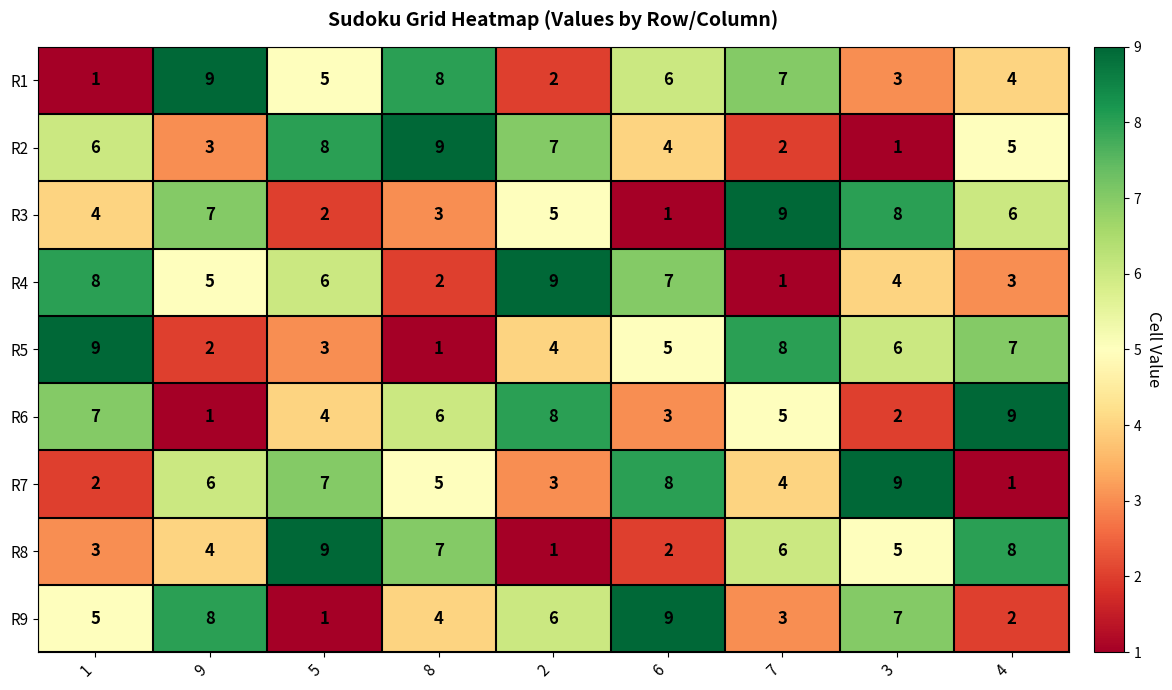

Where is R5 nearest to the value 5?

6